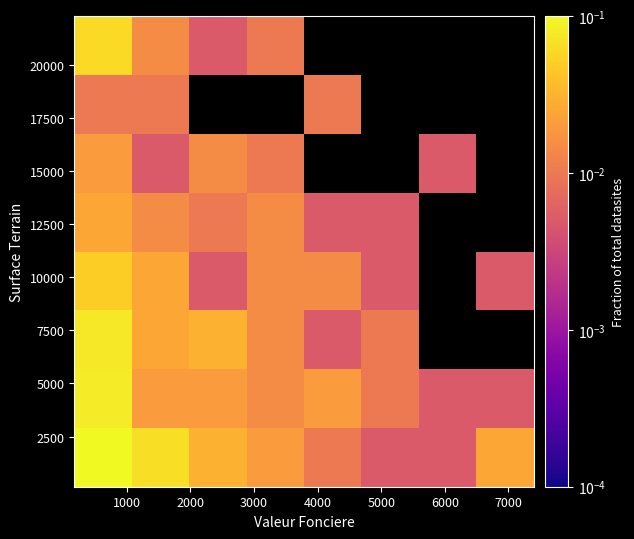

What is the maximum value shown in the chart?

0.1